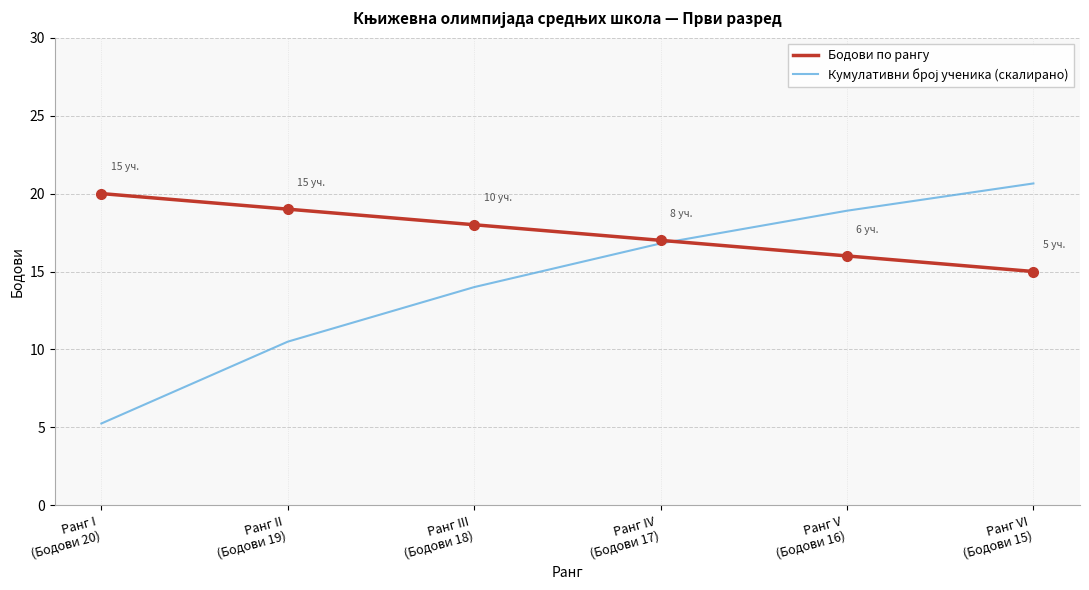

What is the difference between the maximum and minimum values in the Бодови по рангу series?

5.0